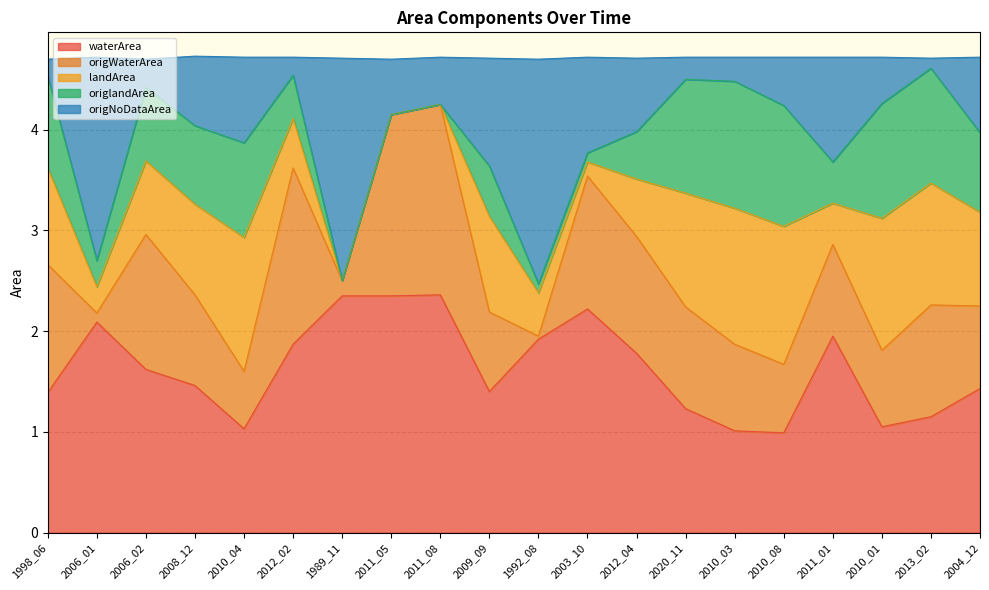

What is the minimum value for waterArea?

1.0